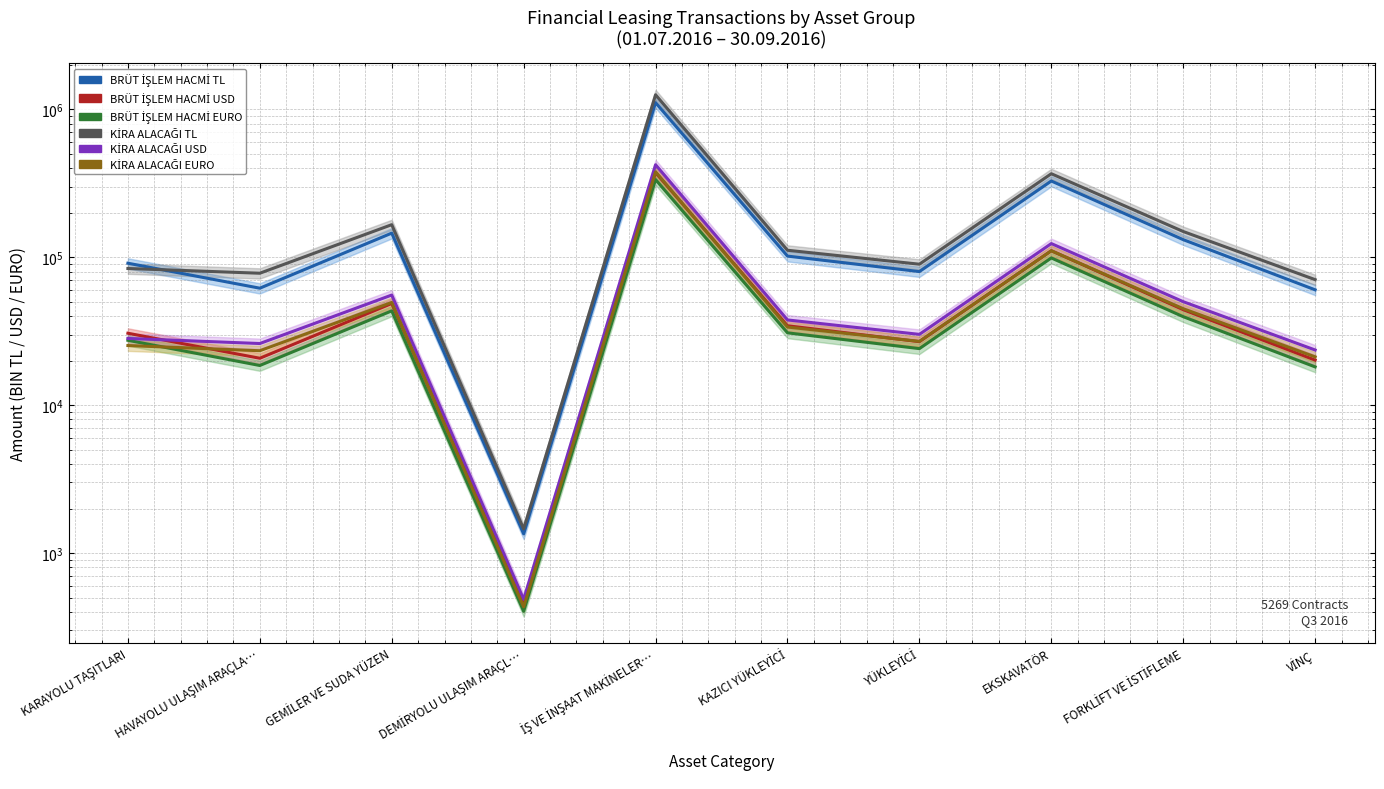

What is the greatest value displayed?

1252906.6